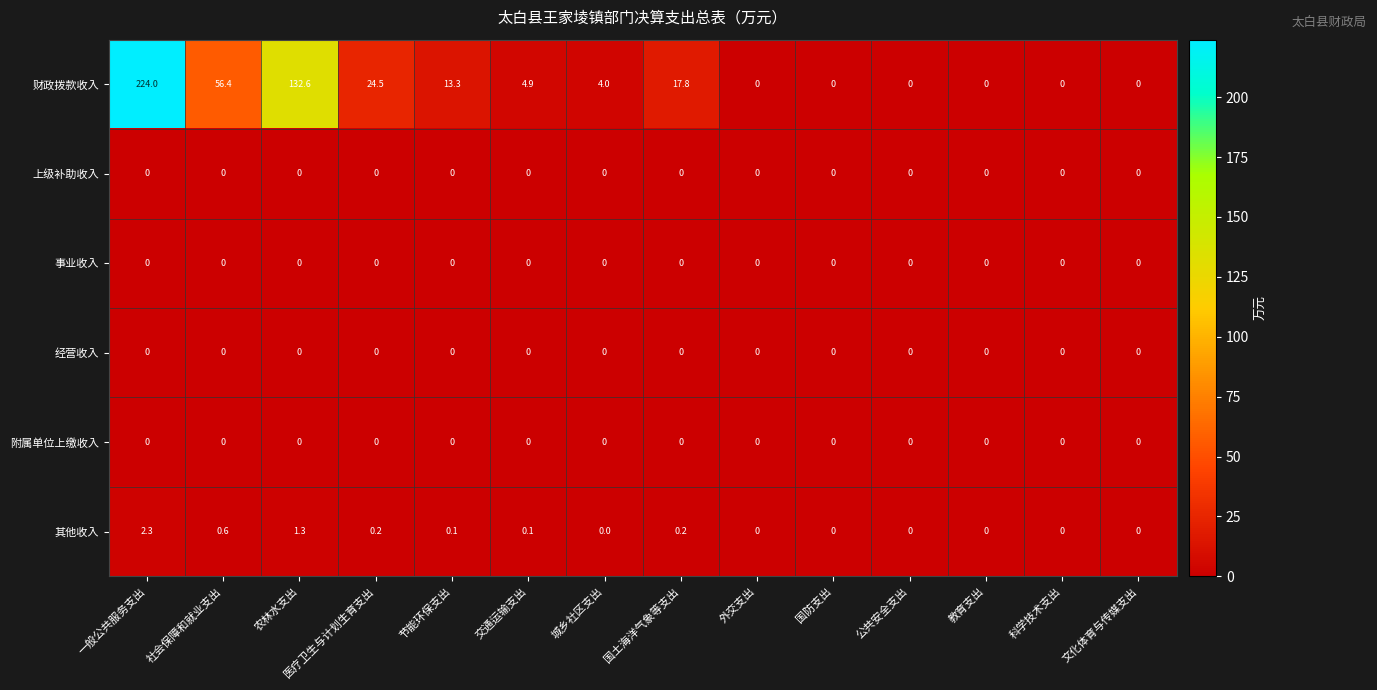

Which series changed the most between 医疗卫生与计划生育支出 and 节能环保支出?

财政拨款收入